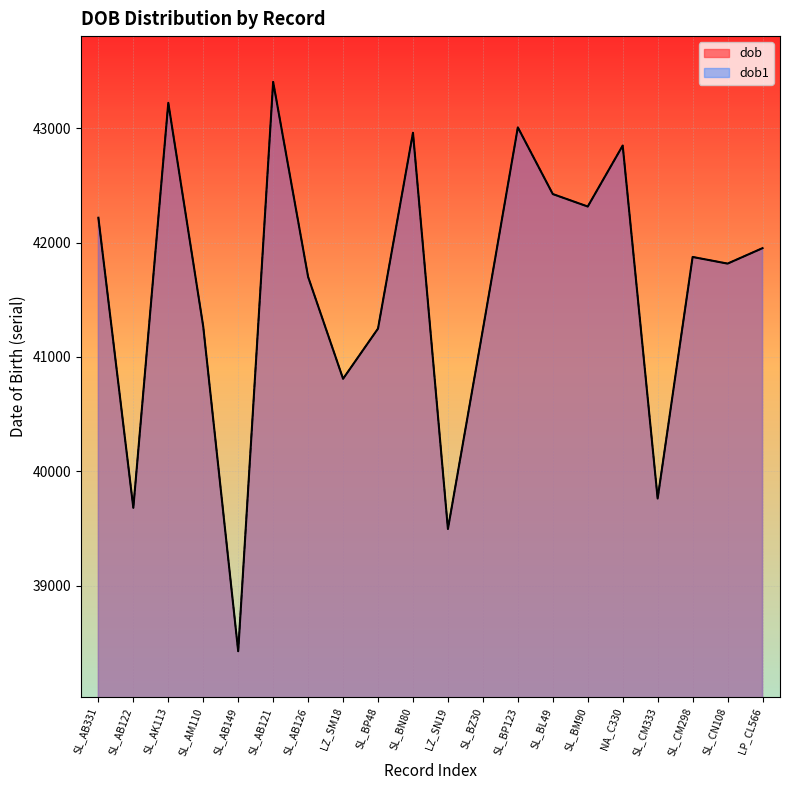

The dob1 series shows 39496 at LZ_SN19. True or false?

True